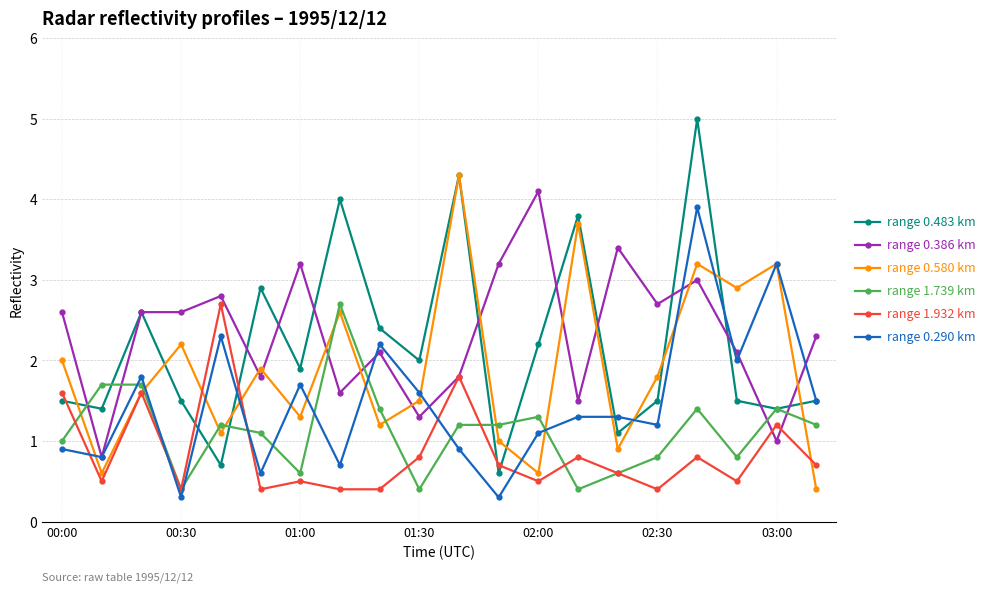

Which series ends up on top after the final intersection of range 1.739 km and range 0.386 km?

range 0.386 km